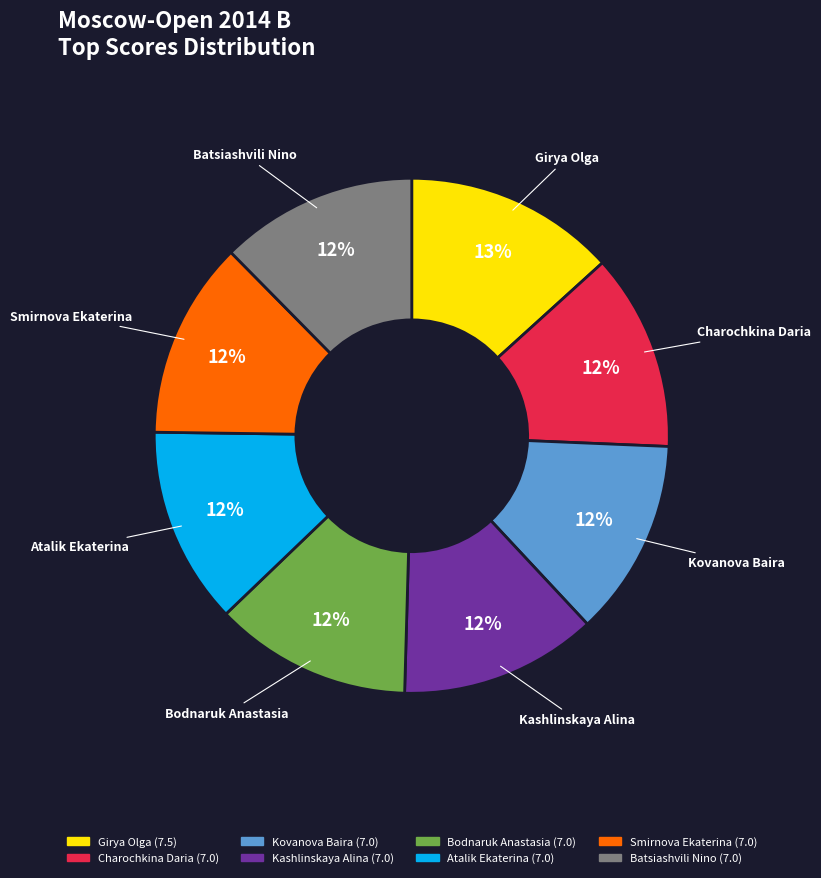

Combined, do Girya Olga and Atalik Ekaterina account for over 50%?

No